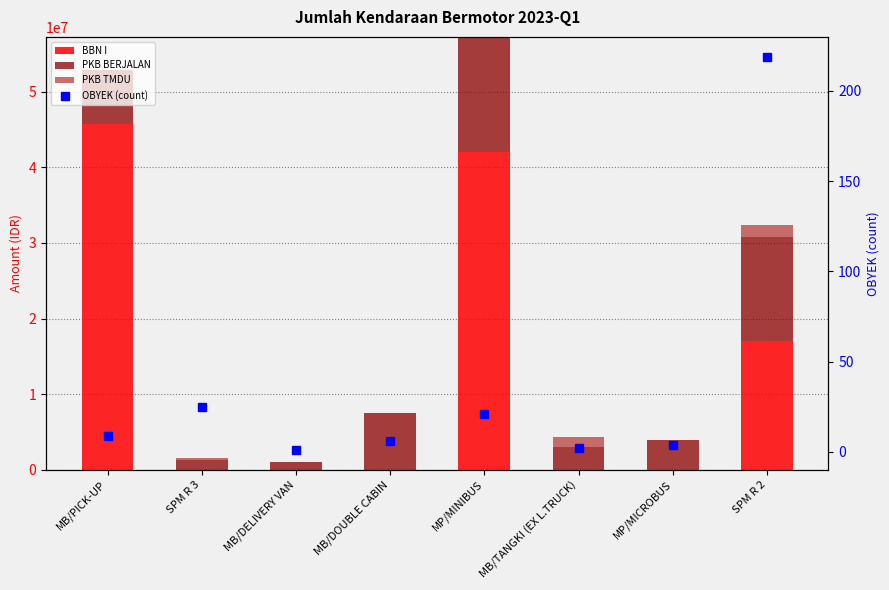

Which category has the highest value across all series?

MB/PICK-UP